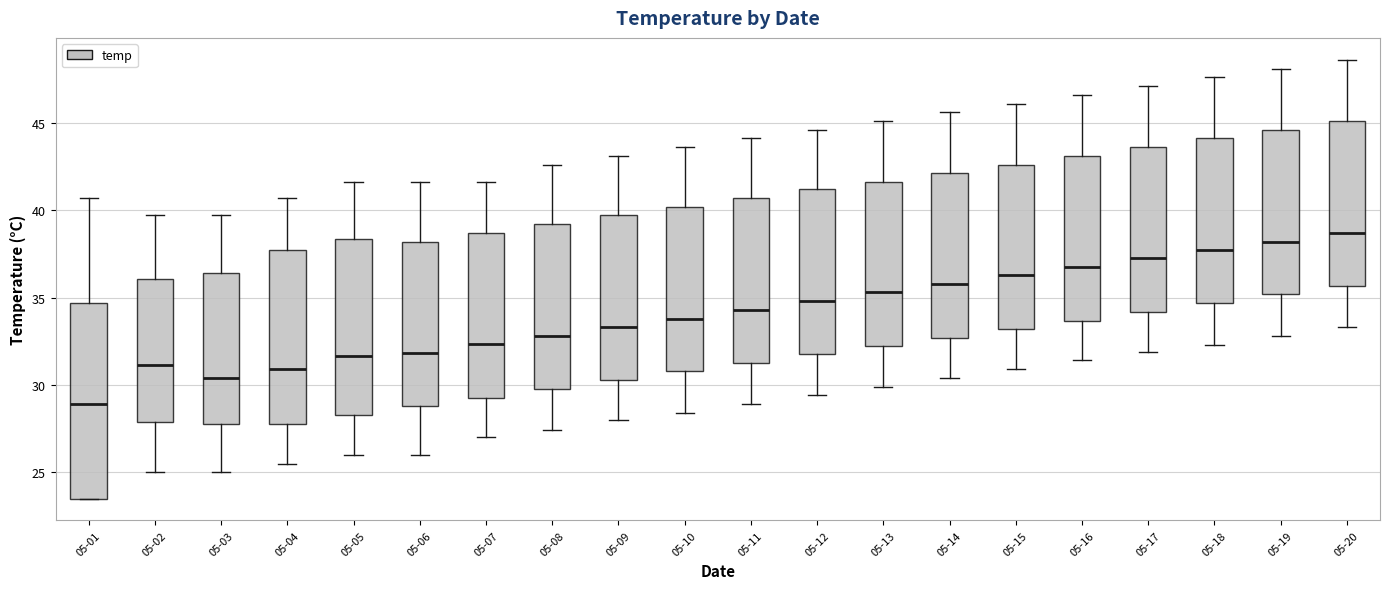

Reading left to right, transcribe this box plot: for each box, give where its median line is, the range the box spans, and where its two whiskers end, as read against the y-axis. The values are not printed on the chart, so give them approximately, as read against the axis.

05-01: median 29.0, box 23.5 to 34.5, whiskers 23.5 to 40.5
05-02: median 31.0, box 28.0 to 36.0, whiskers 25.0 to 39.5
05-03: median 30.5, box 28.0 to 36.5, whiskers 25.0 to 39.5
05-04: median 31.0, box 28.0 to 37.5, whiskers 25.5 to 40.5
05-05: median 31.5, box 28.5 to 38.5, whiskers 26.0 to 41.5
05-06: median 32.0, box 29.0 to 38.0, whiskers 26.0 to 41.5
05-07: median 32.5, box 29.5 to 38.5, whiskers 27.0 to 41.5
05-08: median 33.0, box 30.0 to 39.0, whiskers 27.5 to 42.5
05-09: median 33.5, box 30.5 to 39.5, whiskers 28.0 to 43.0
05-10: median 34.0, box 31.0 to 40.0, whiskers 28.5 to 43.5
05-11: median 34.5, box 31.5 to 40.5, whiskers 29.0 to 44.0
05-12: median 35.0, box 32.0 to 41.0, whiskers 29.5 to 44.5
05-13: median 35.5, box 32.0 to 41.5, whiskers 30.0 to 45.0
05-14: median 36.0, box 32.5 to 42.0, whiskers 30.5 to 45.5
05-15: median 36.5, box 33.0 to 42.5, whiskers 31.0 to 46.0
05-16: median 37.0, box 33.5 to 43.0, whiskers 31.5 to 46.5
05-17: median 37.5, box 34.0 to 43.5, whiskers 32.0 to 47.0
05-18: median 37.5, box 34.5 to 44.0, whiskers 32.5 to 47.5
05-19: median 38.0, box 35.0 to 44.5, whiskers 33.0 to 48.0
05-20: median 38.5, box 35.5 to 45.0, whiskers 33.5 to 48.5